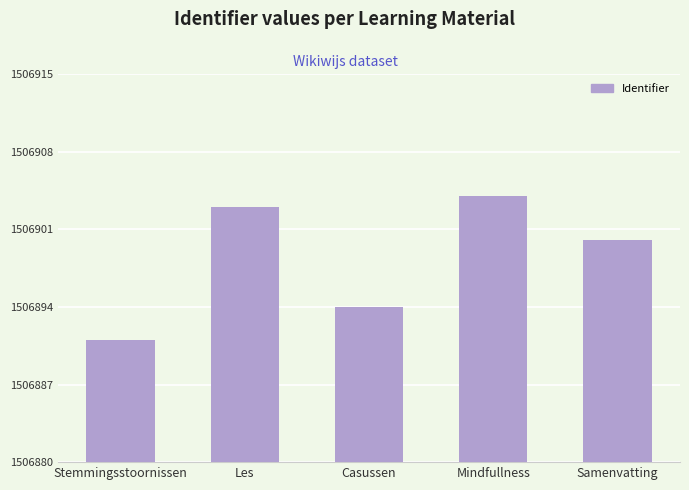

List the labels in order of value, smallest first.

Stemmingsstoornissen, Casussen, Samenvatting, Les, Mindfullness